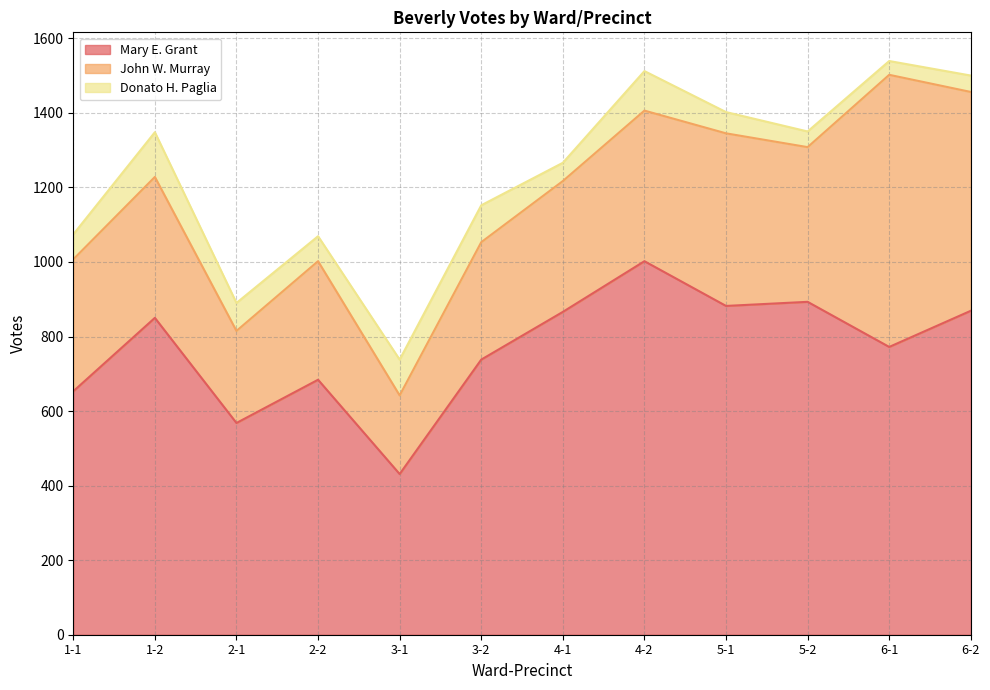

Reading left to right, extract all data points from this chart.

Mary E. Grant: 1-1=653	1-2=850	2-1=568	2-2=684	3-1=431	3-2=738	4-1=866	4-2=1002	5-1=882	5-2=893	6-1=772	6-2=869
John W. Murray: 1-1=354	1-2=378	2-1=247	2-2=318	3-1=211	3-2=315	4-1=351	4-2=404	5-1=463	5-2=415	6-1=730	6-2=587
Donato H. Paglia: 1-1=67	1-2=120	2-1=75	2-2=67	3-1=96	3-2=99	4-1=49	4-2=106	5-1=57	5-2=42	6-1=37	6-2=44